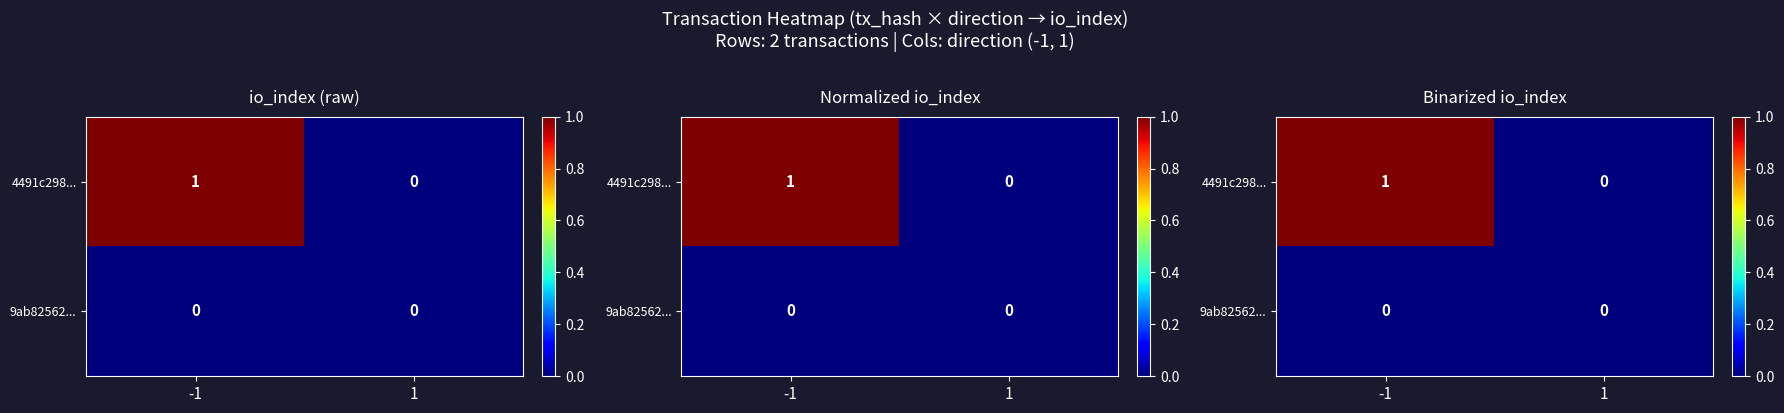

At how many categories does at least one series exceed 0?

1